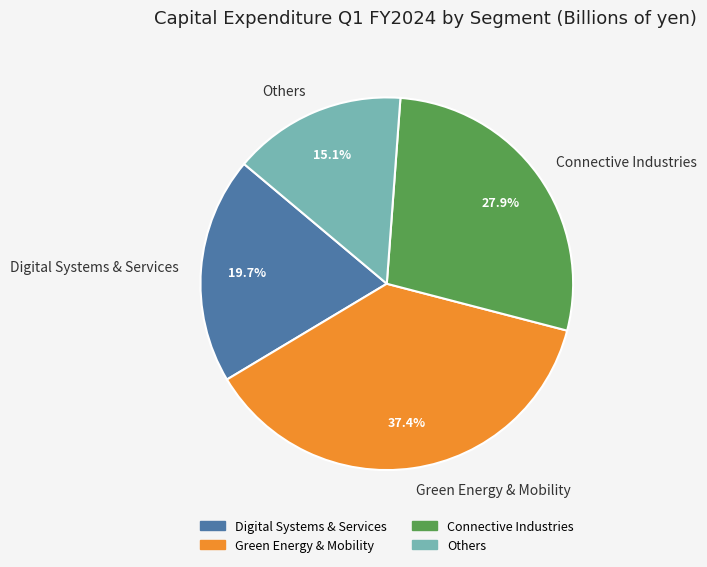

The Green Energy & Mobility slice represents 37% of the pie. True or false?

True